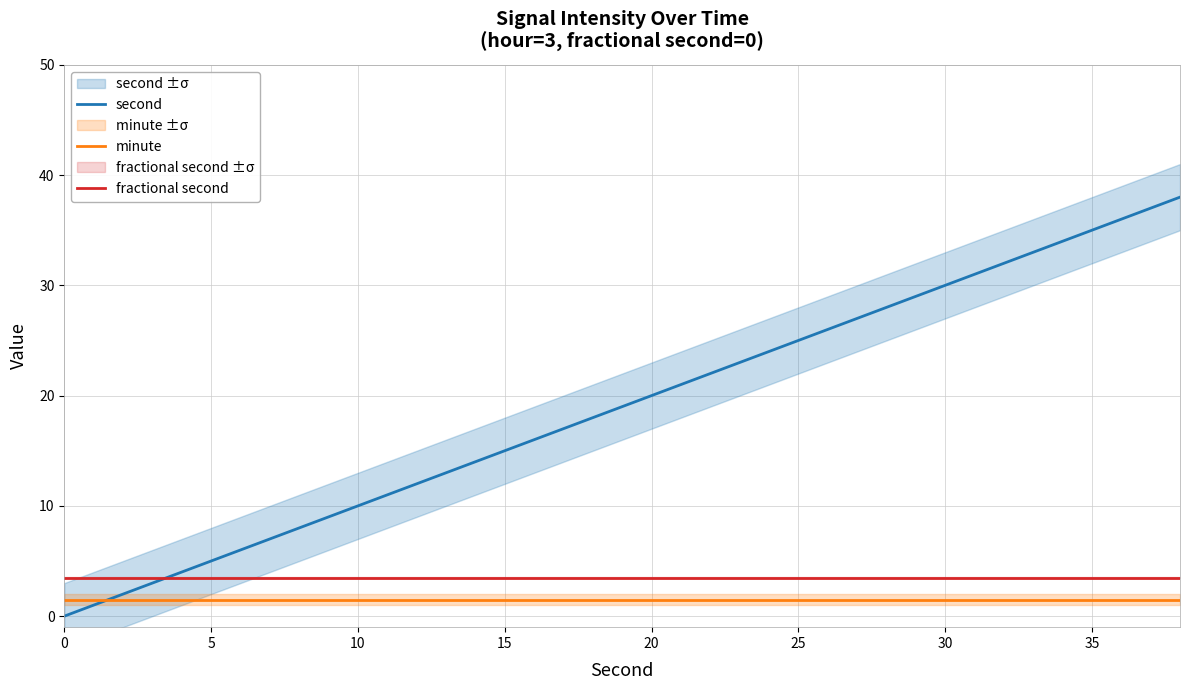

How many lines are shown in the chart?

3